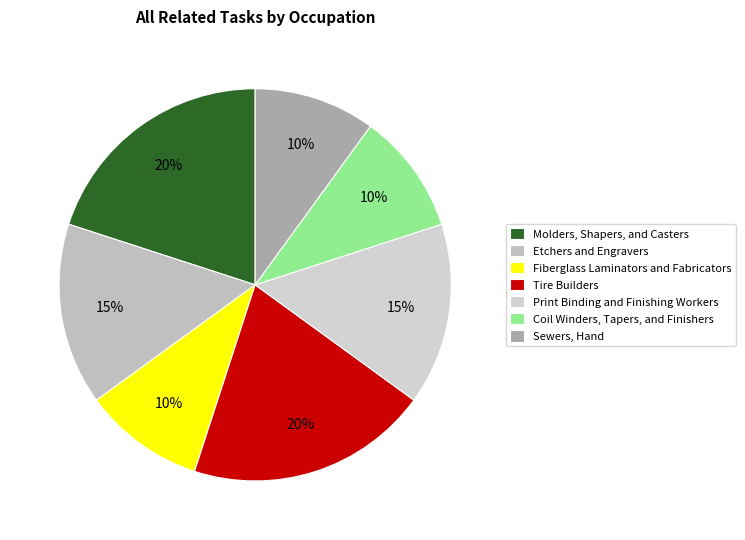

Count the number of slices in the pie.

7